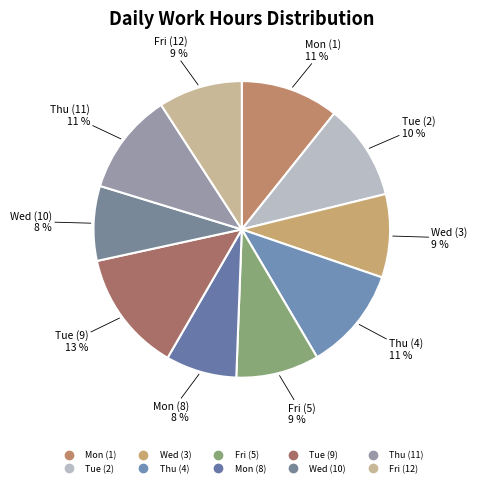

True or false: Wed (10) accounts for 8% of the total.

True